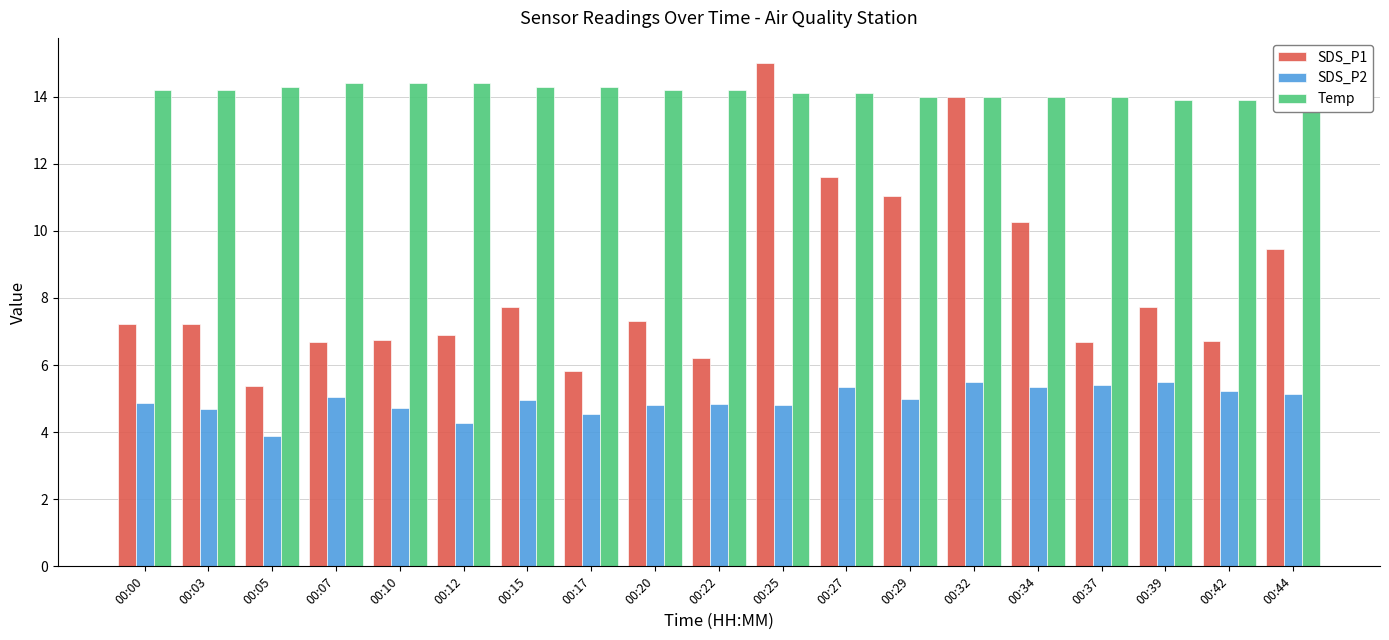

Which series changed the most between 00:03 and 00:22?

SDS_P1